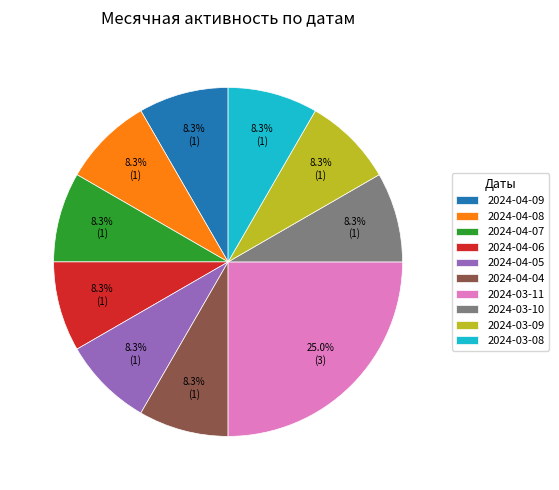

Is 2024-04-08 the majority of the pie?

No